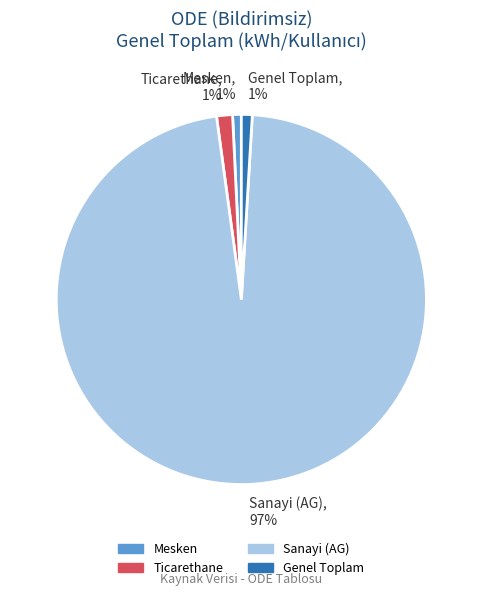

To the nearest percent, what is the average slice percentage?

25%